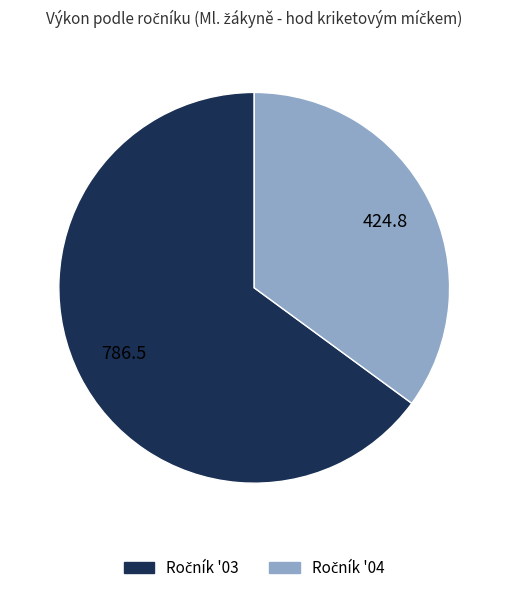

Does any single category account for the majority?

Yes